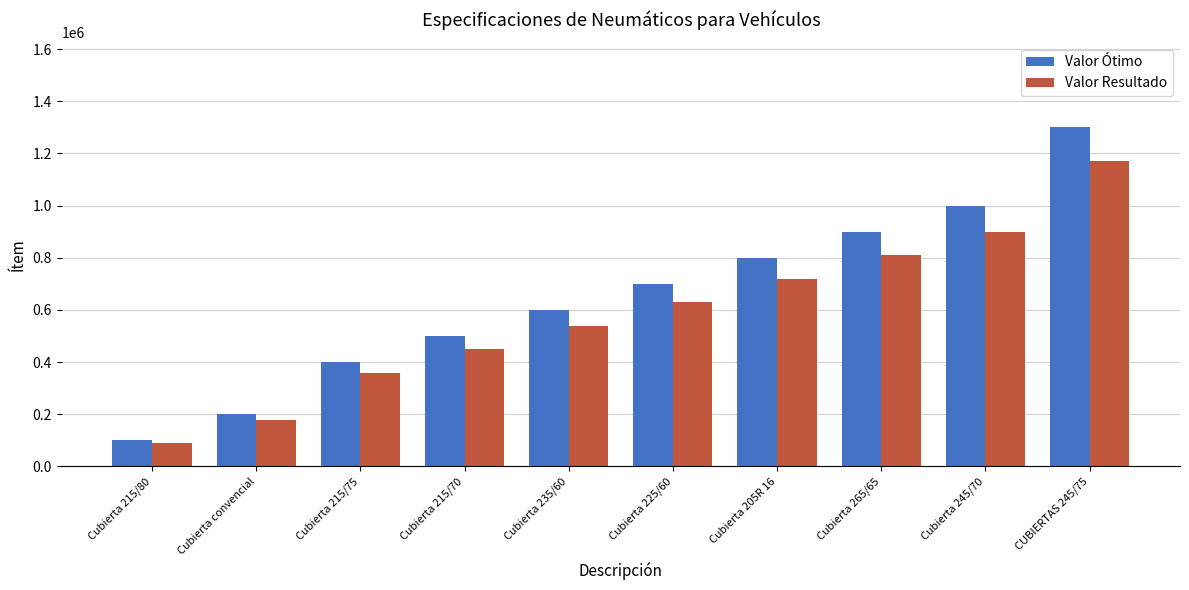

What is the label of the 4th bar from the left?

Cubierta 215/70